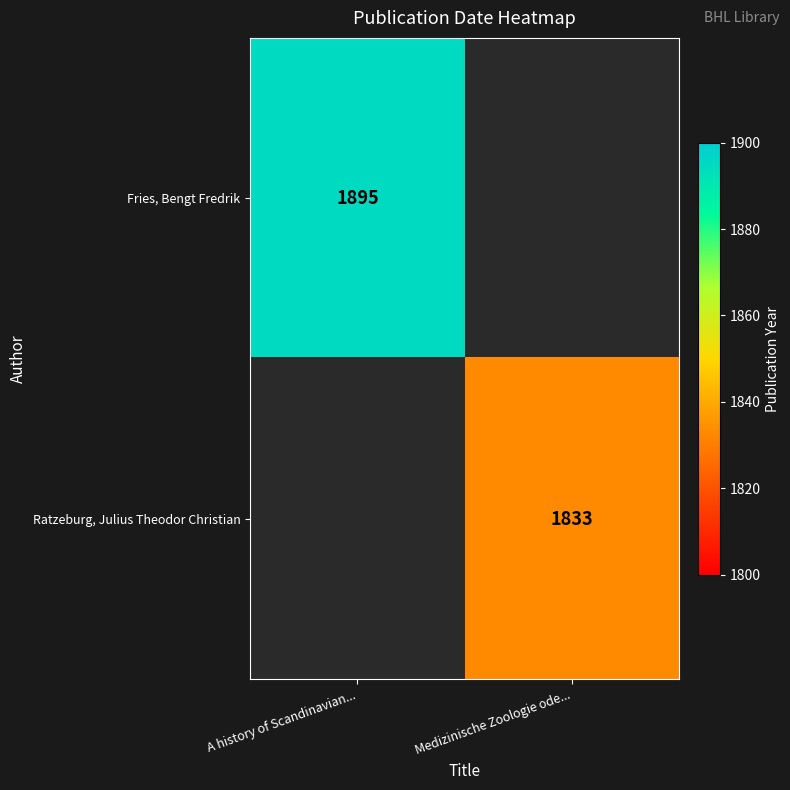

Which category has the highest value across all series?

A history of Scandinavian...